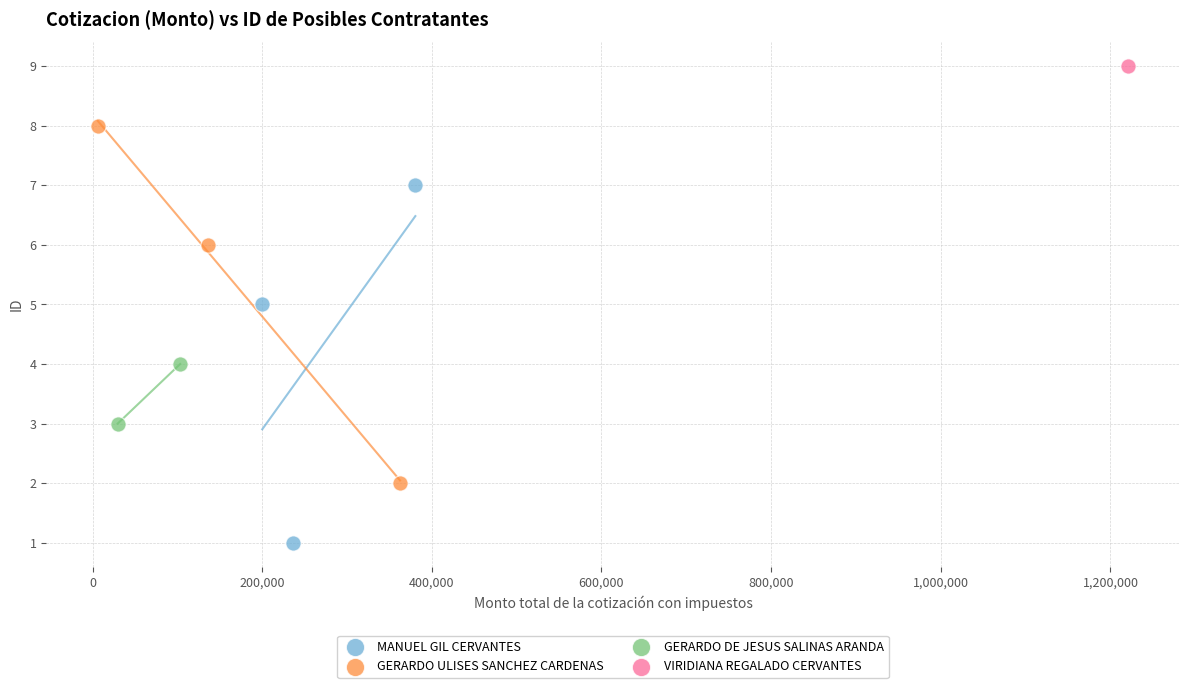

Which series reaches the maximum Y coordinate?

VIRIDIANA REGALADO CERVANTES